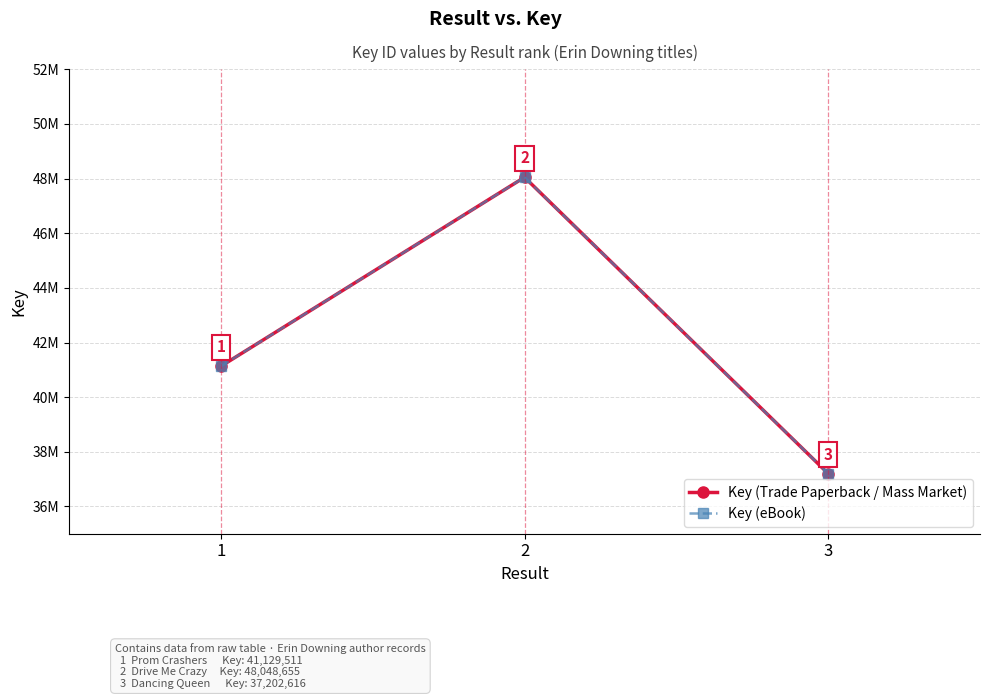

What is the difference between the maximum and minimum values in the Key (Trade Paperback / Mass Market) series?

10846039